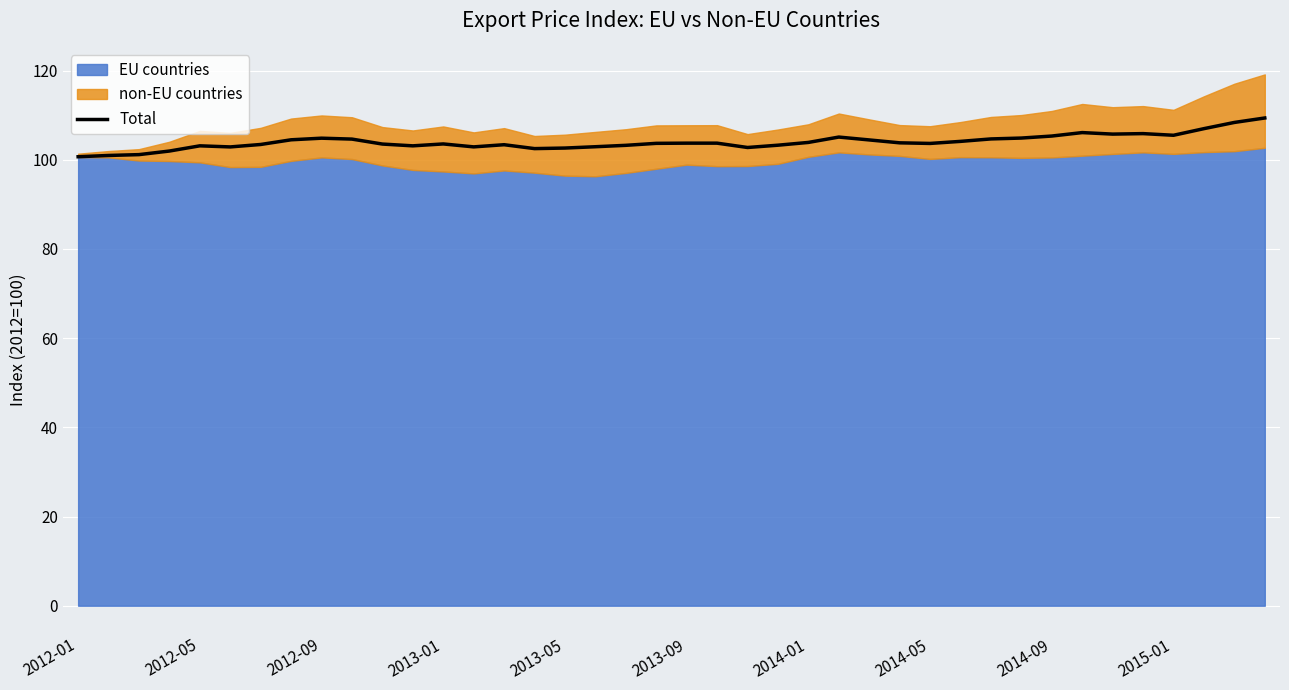

Is it true that Total equals 105.3 at 2014-09?

True